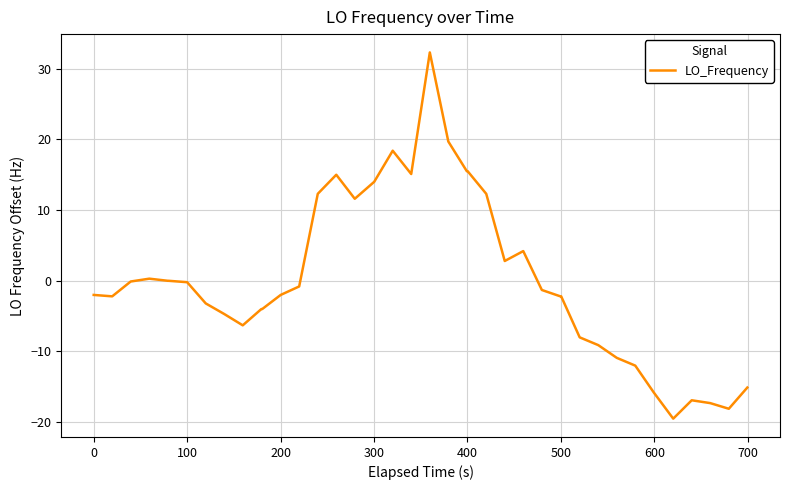

What is the difference between the maximum and minimum values?

51.8